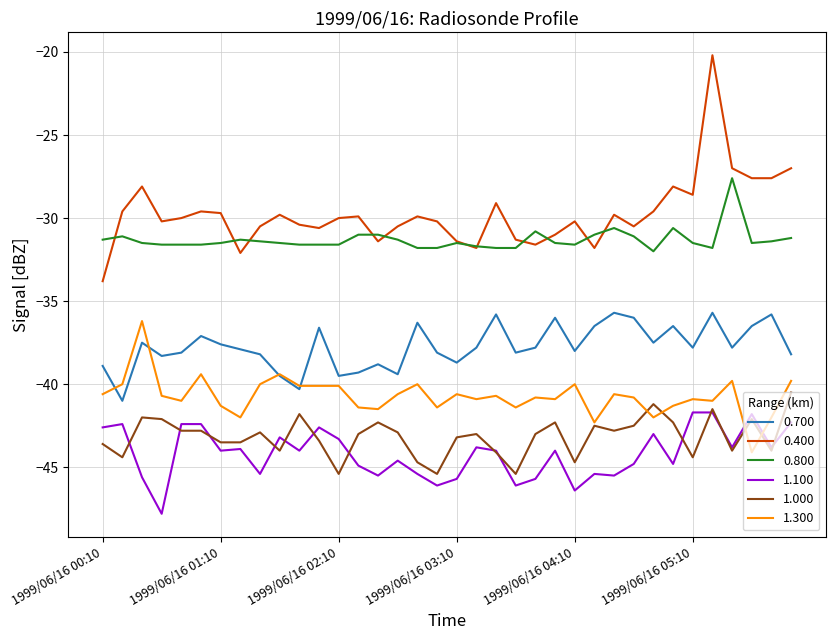

Which series has the largest total across all categories?

0.400